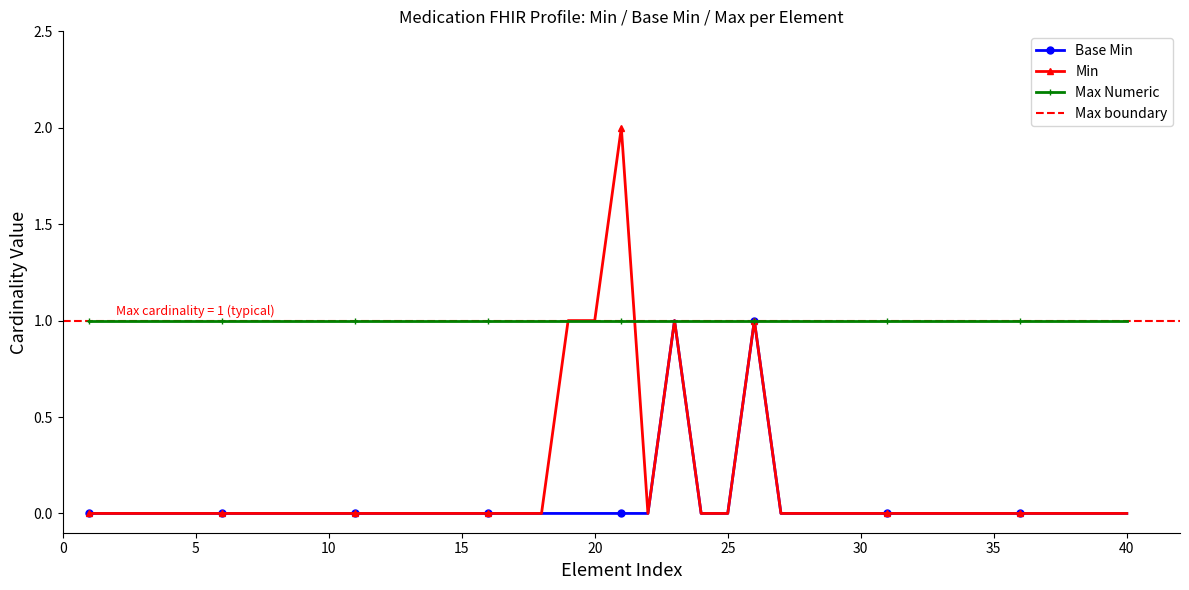

The value of Base Min at 0 is 0. True or false?

True